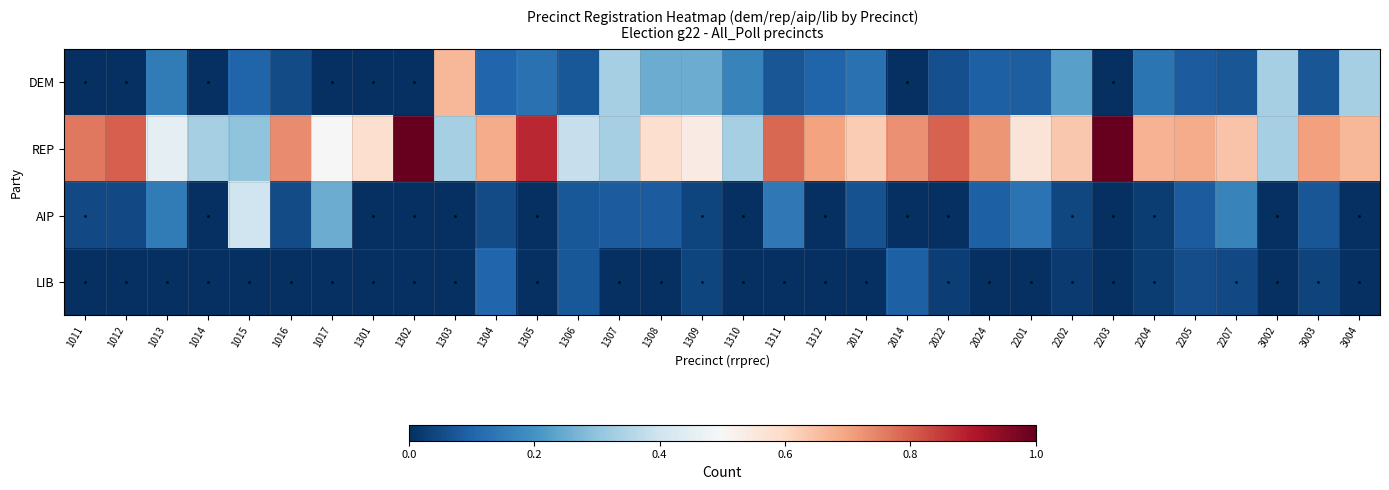

Reading left to right, extract all data points from this chart.

DEM: 1011=0.0	1012=0.0	1013=0.1	1014=0.0	1015=0.1	1016=0.1	1017=0.0	1301=0.0	1302=0.0	1303=0.7	1304=0.1	1305=0.1	1306=0.1	1307=0.3	1308=0.2	1309=0.2	1310=0.2	1311=0.1	1312=0.1	2011=0.1	2014=0.0	2022=0.1	2024=0.1	2201=0.1	2202=0.2	2203=0.0	2204=0.1	2205=0.1	2207=0.1	3002=0.3	3003=0.1	3004=0.3
REP: 1011=0.8	1012=0.8	1013=0.5	1014=0.3	1015=0.3	1016=0.7	1017=0.5	1301=0.6	1302=1.0	1303=0.3	1304=0.7	1305=0.9	1306=0.4	1307=0.3	1308=0.6	1309=0.5	1310=0.3	1311=0.8	1312=0.7	2011=0.6	2014=0.7	2022=0.8	2024=0.7	2201=0.6	2202=0.6	2203=1.0	2204=0.7	2205=0.7	2207=0.6	3002=0.3	3003=0.7	3004=0.7
AIP: 1011=0.0	1012=0.1	1013=0.1	1014=0.0	1015=0.4	1016=0.1	1017=0.2	1301=0.0	1302=0.0	1303=0.0	1304=0.1	1305=0.0	1306=0.1	1307=0.1	1308=0.1	1309=0.0	1310=0.0	1311=0.1	1312=0.0	2011=0.1	2014=0.0	2022=0.0	2024=0.1	2201=0.1	2202=0.0	2203=0.0	2204=0.0	2205=0.1	2207=0.2	3002=0.0	3003=0.1	3004=0.0
LIB: 1011=0.0	1012=0.0	1013=0.0	1014=0.0	1015=0.0	1016=0.0	1017=0.0	1301=0.0	1302=0.0	1303=0.0	1304=0.1	1305=0.0	1306=0.1	1307=0.0	1308=0.0	1309=0.0	1310=0.0	1311=0.0	1312=0.0	2011=0.0	2014=0.1	2022=0.0	2024=0.0	2201=0.0	2202=0.0	2203=0.0	2204=0.0	2205=0.1	2207=0.0	3002=0.0	3003=0.0	3004=0.0